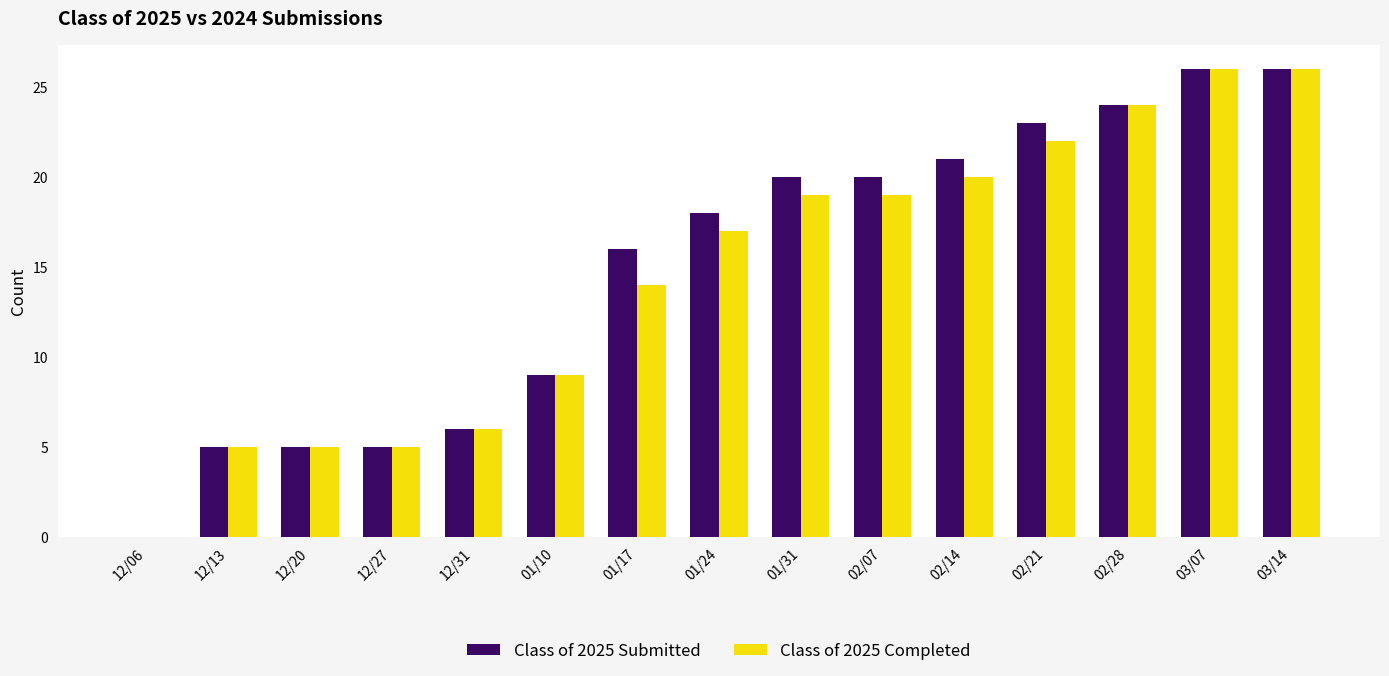

Where is Class of 2025 Completed nearest to the value 13?

01/17